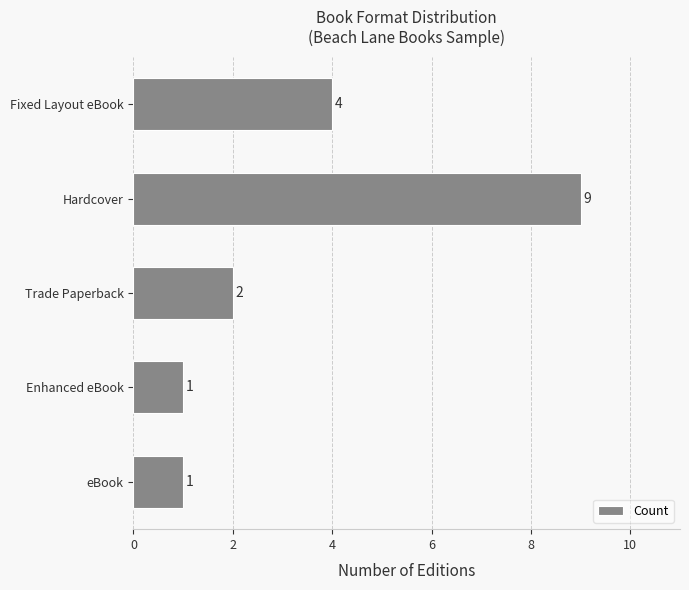

Are the bars grouped side by side (vs. stacked)?

No